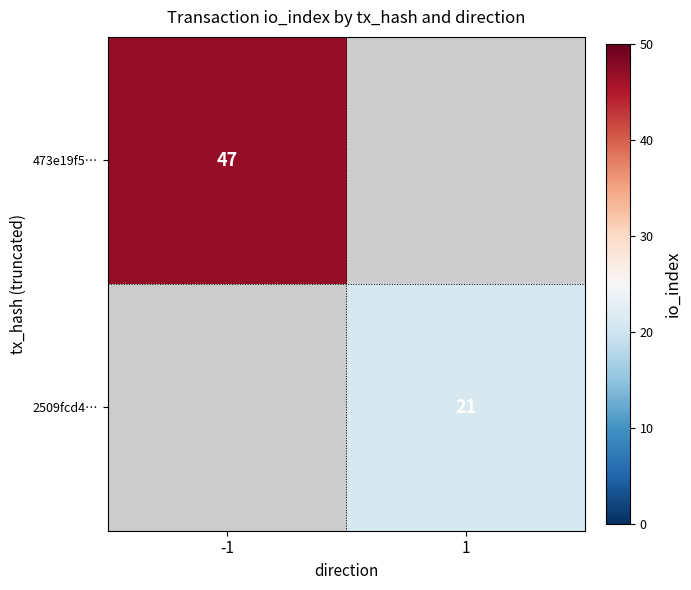

Is it true that 2509fcd4… equals 29 at 1?

False